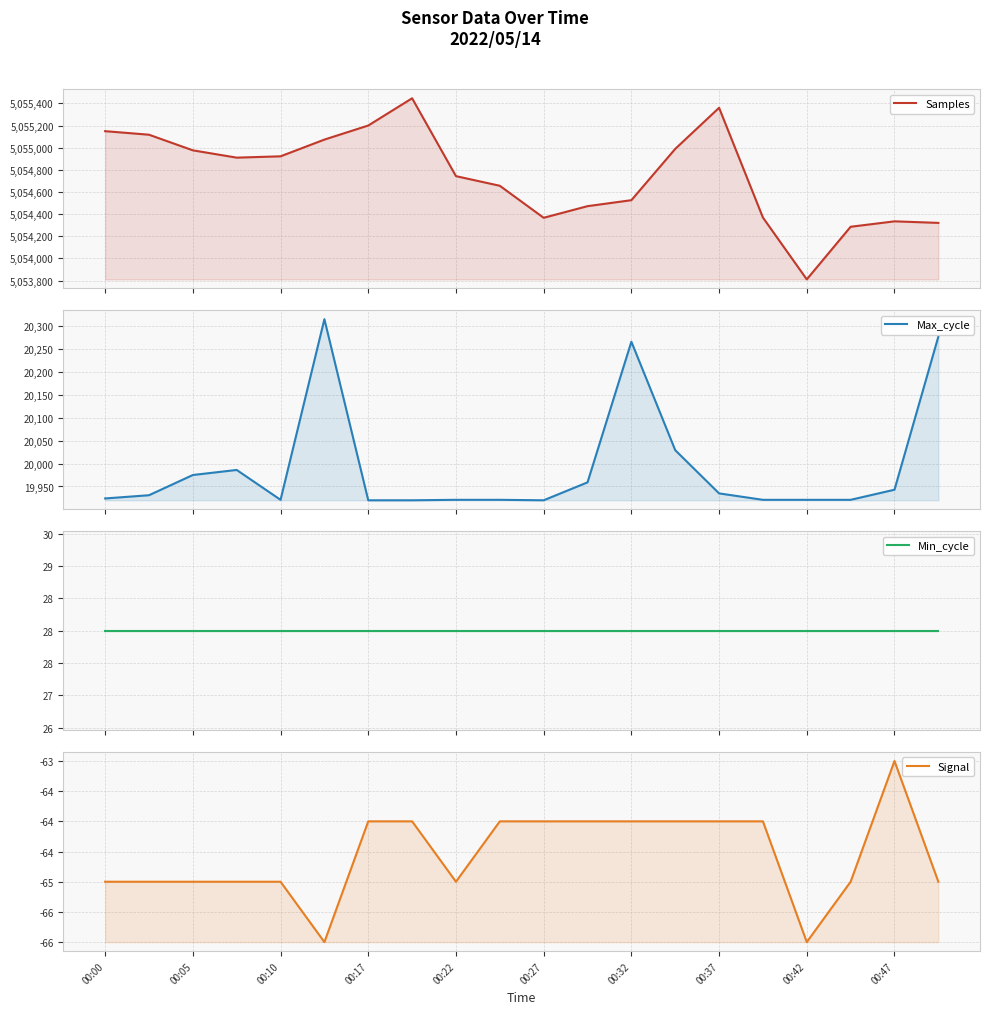

What is the total value across all series at 00:32?

5074755